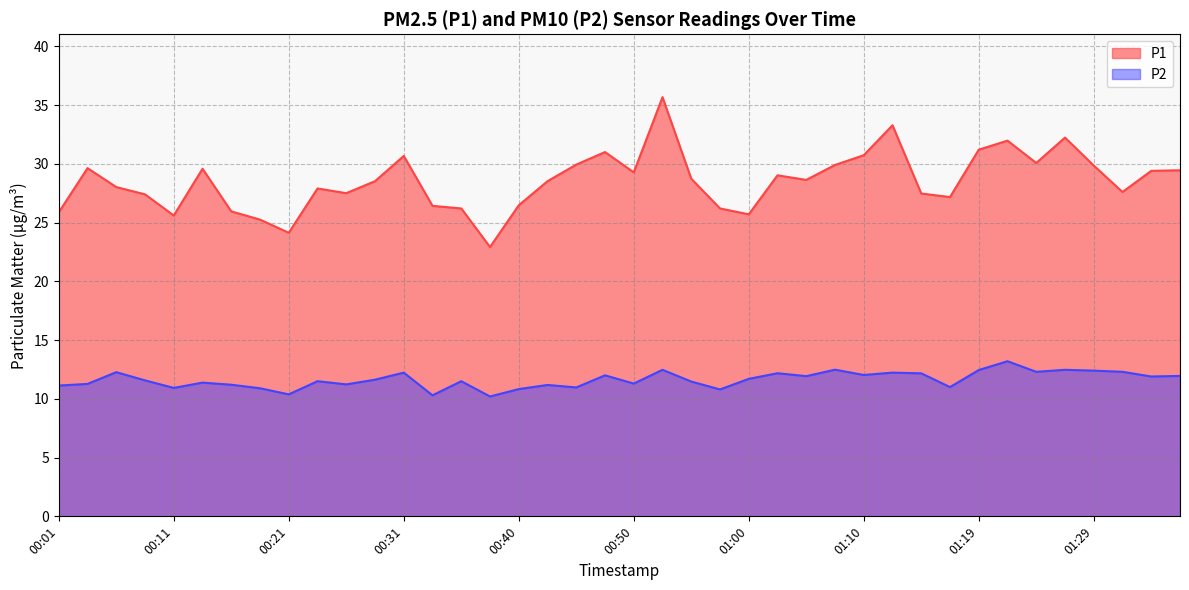

Reading right to left, transcribe all the data shown in this chart.

P1: 01:36=29.4	01:34=29.4	01:31=27.6	01:29=29.9	01:27=32.2	01:24=30.1	01:22=32.0	01:19=31.2	01:17=27.2	01:14=27.5	01:12=33.3	01:10=30.7	01:07=29.9	01:05=28.6	01:02=29.0	01:00=25.7	00:57=26.2	00:55=28.7	00:53=35.7	00:50=29.3	00:48=31.0	00:45=29.9	00:43=28.5	00:40=26.5	00:38=22.9	00:36=26.2	00:33=26.4	00:31=30.7	00:28=28.5	00:26=27.5	00:23=27.9	00:21=24.1	00:18=25.2	00:16=25.9	00:13=29.6	00:11=25.6	00:08=27.4	00:06=28.0	00:04=29.6	00:01=25.9
P2: 01:36=11.9	01:34=11.9	01:31=12.3	01:29=12.4	01:27=12.5	01:24=12.3	01:22=13.2	01:19=12.4	01:17=11.0	01:14=12.2	01:12=12.2	01:10=12.0	01:07=12.5	01:05=11.9	01:02=12.2	01:00=11.7	00:57=10.8	00:55=11.5	00:53=12.5	00:50=11.3	00:48=12.0	00:45=11.0	00:43=11.2	00:40=10.8	00:38=10.2	00:36=11.5	00:33=10.3	00:31=12.2	00:28=11.6	00:26=11.2	00:23=11.5	00:21=10.4	00:18=10.9	00:16=11.2	00:13=11.4	00:11=10.9	00:08=11.6	00:06=12.3	00:04=11.3	00:01=11.1